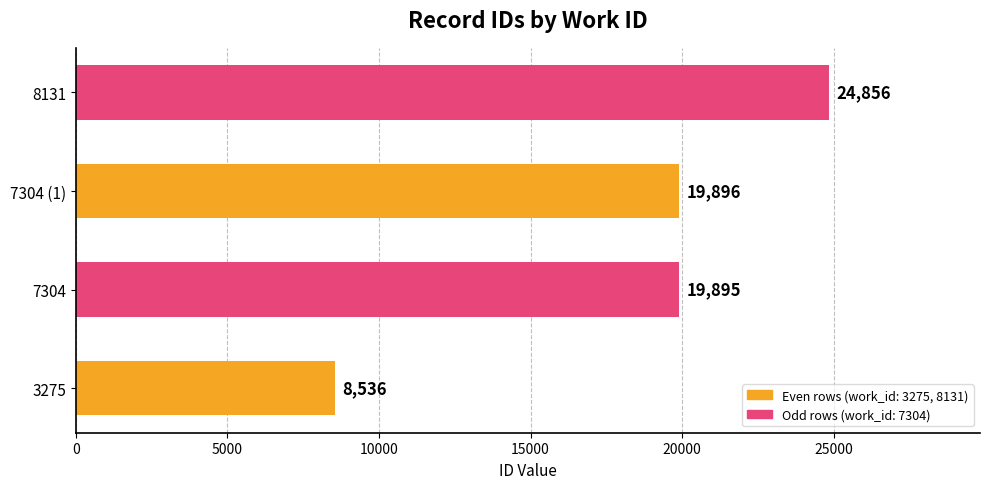

What is the change in value from 3275 to 8131?

+16320